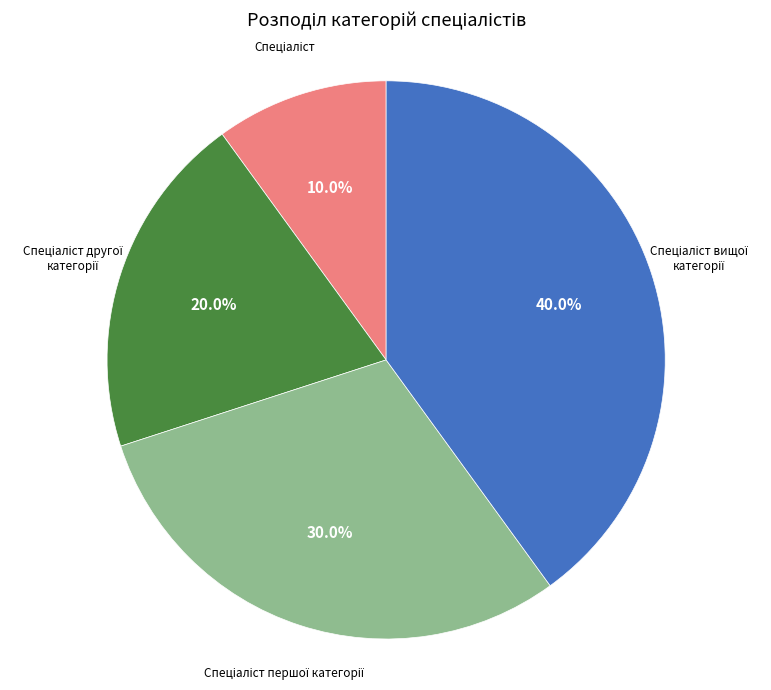

Is there any slice that represents more than half of the pie?

No